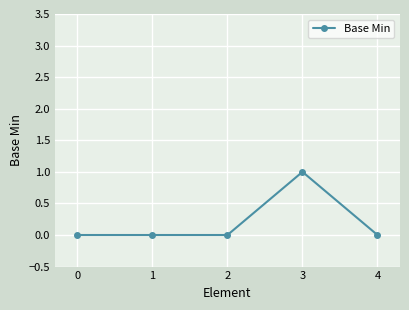

Reading left to right, list all the values displayed in this chart.

0	0	0	1	0